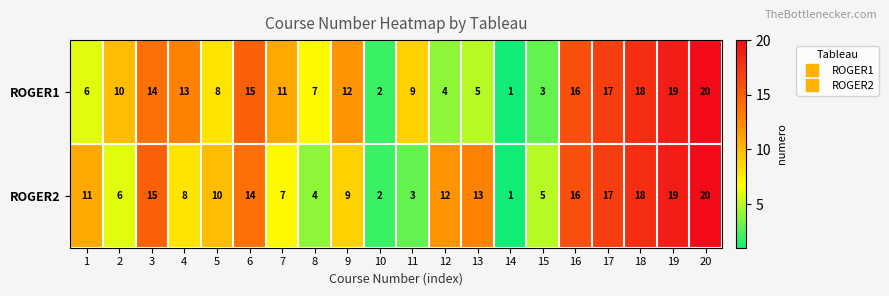

Which category has the highest value across all series?

20